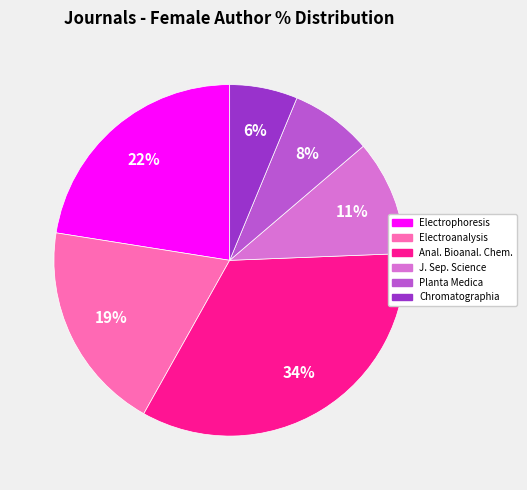

To the nearest percent, what is the difference between the Electroanalysis and Chromatographia slice percentages?

13%